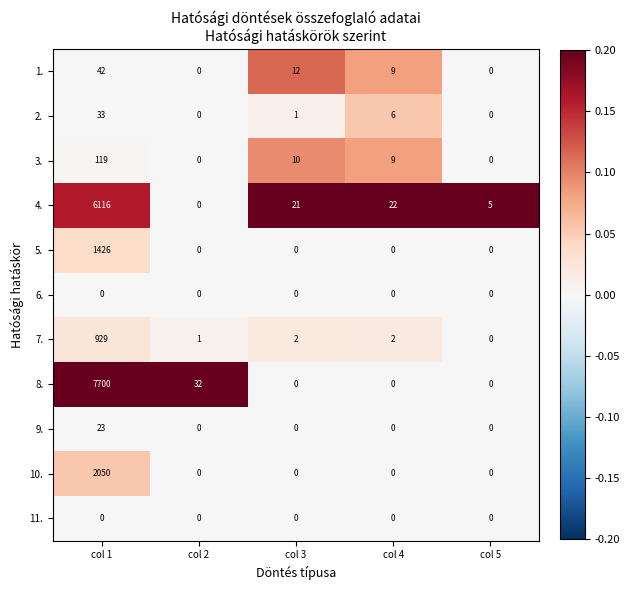

At how many categories does at least one series exceed 0?

5